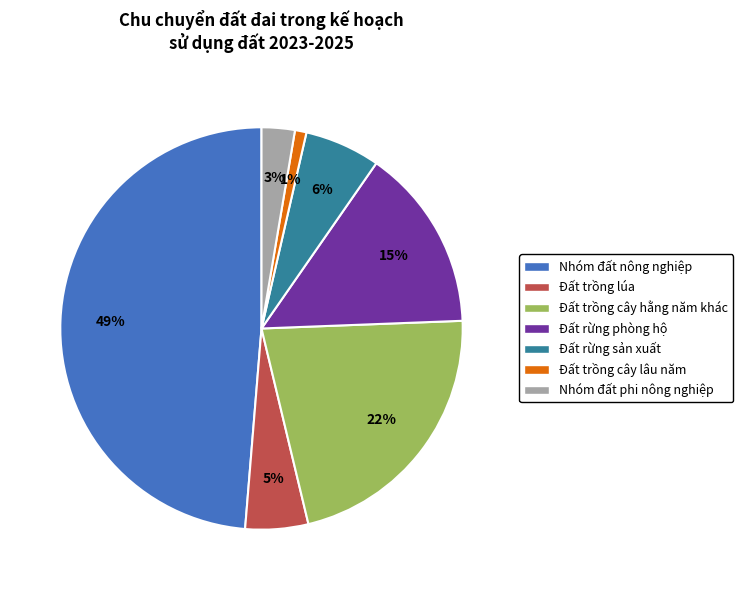

True or false: Nhóm đất nông nghiệp accounts for 42% of the total.

False